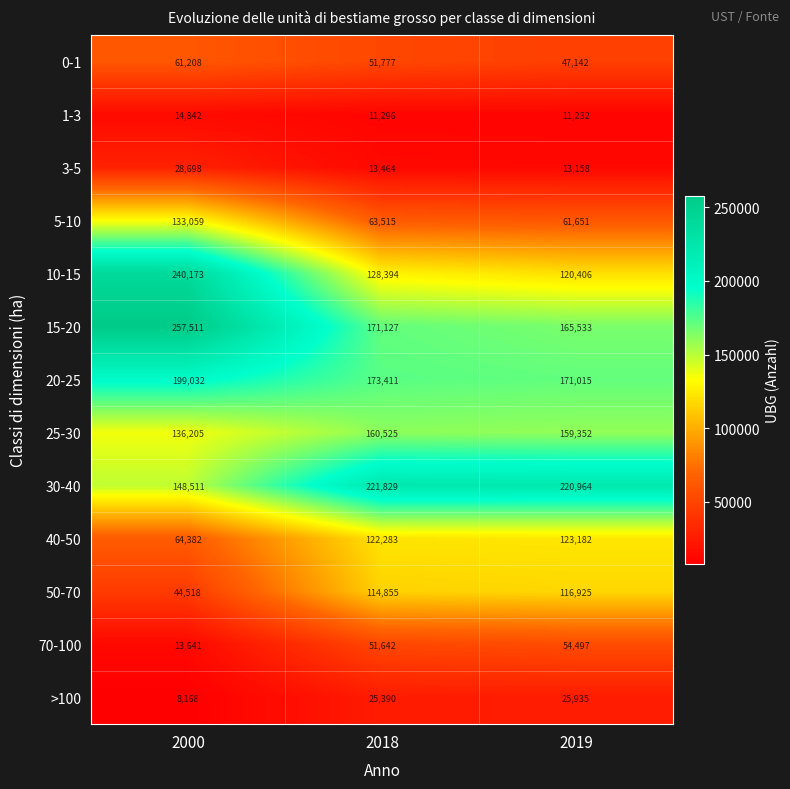

What is the highest value of the 30-40 series?

221829